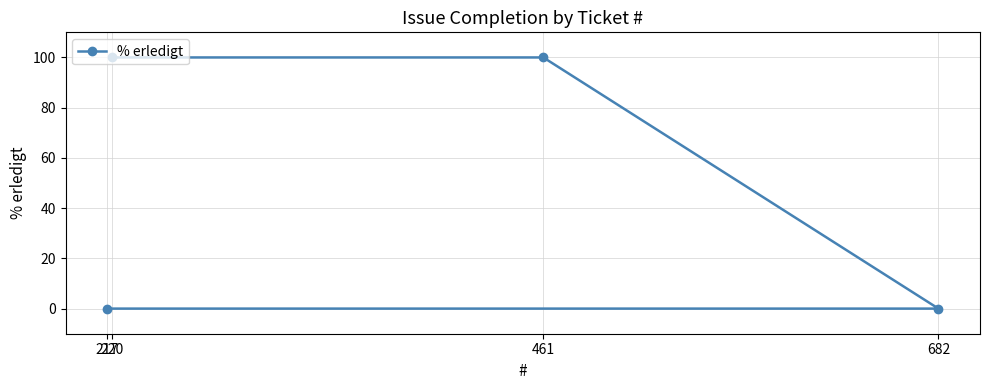

List the labels in order of value, smallest first.

217, 682, 461, 220